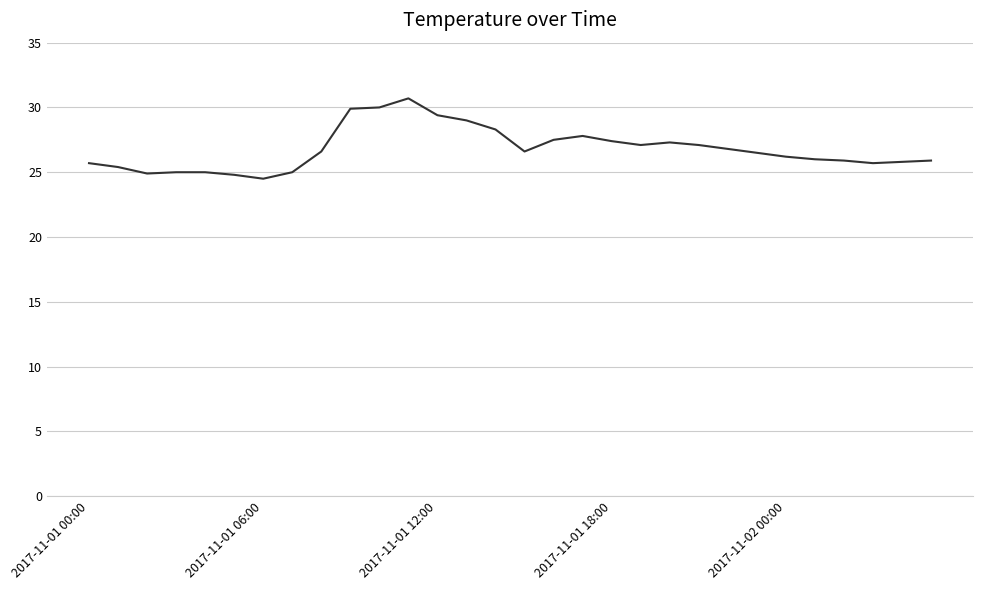

What is the minimum value shown in the chart?

24.5